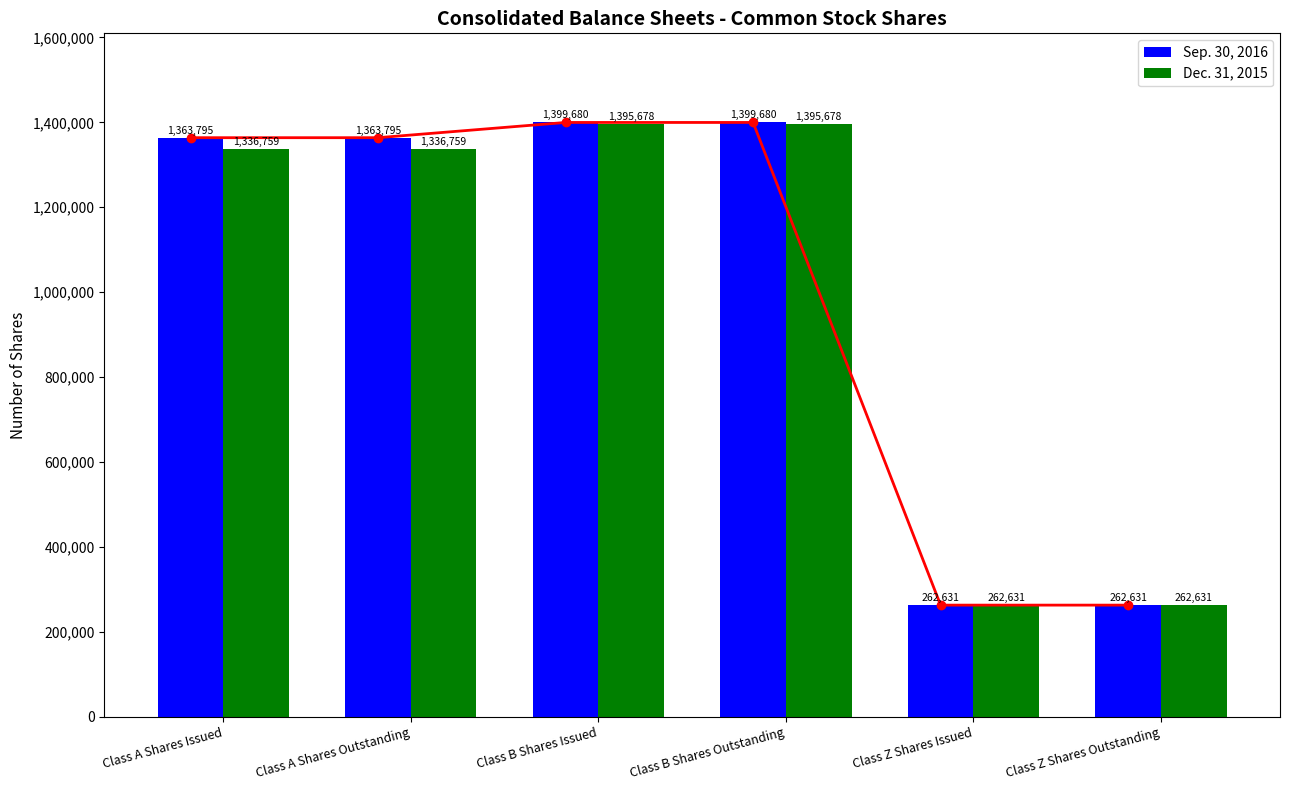

Reading left to right, extract all data points from this chart.

Sep. 30, 2016: Class A Shares Issued=1363795	Class A Shares Outstanding=1363795	Class B Shares Issued=1399680	Class B Shares Outstanding=1399680	Class Z Shares Issued=262631	Class Z Shares Outstanding=262631
Dec. 31, 2015: Class A Shares Issued=1336759	Class A Shares Outstanding=1336759	Class B Shares Issued=1395678	Class B Shares Outstanding=1395678	Class Z Shares Issued=262631	Class Z Shares Outstanding=262631